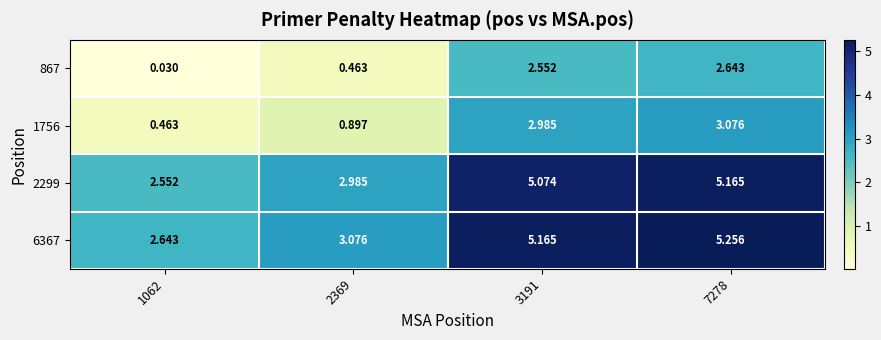

At how many categories does at least one series exceed 0?

4